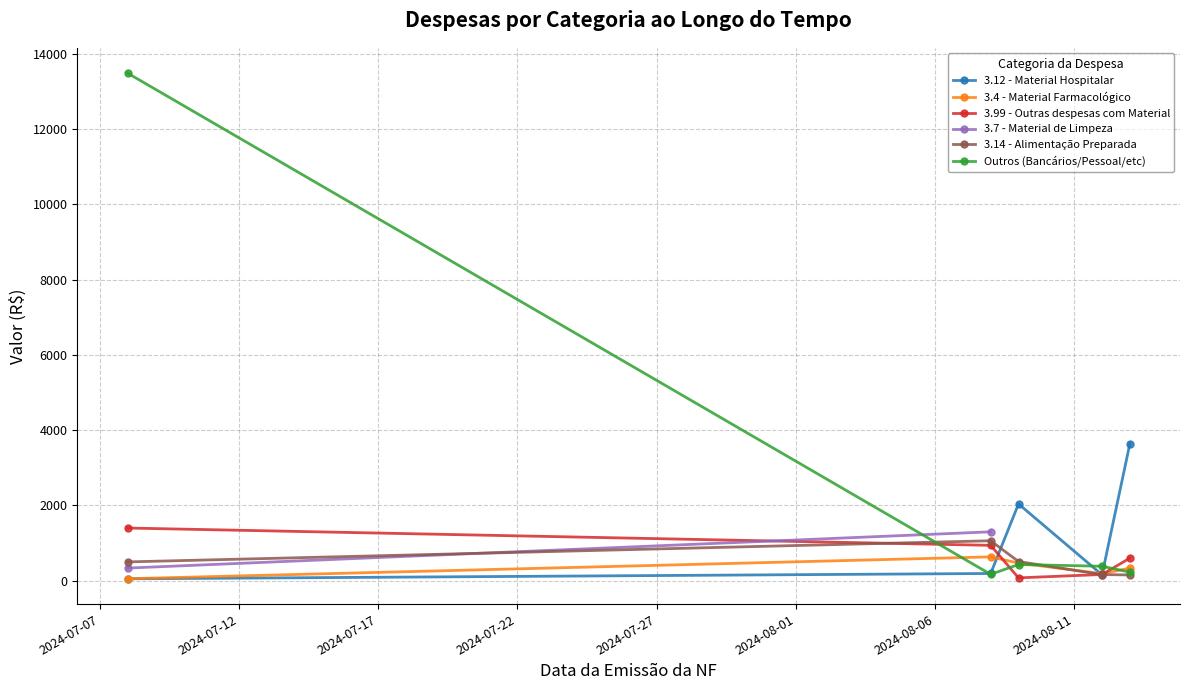

True or false: Outros (Bancários/Pessoal/etc) has more than 2 interior local peaks.

False